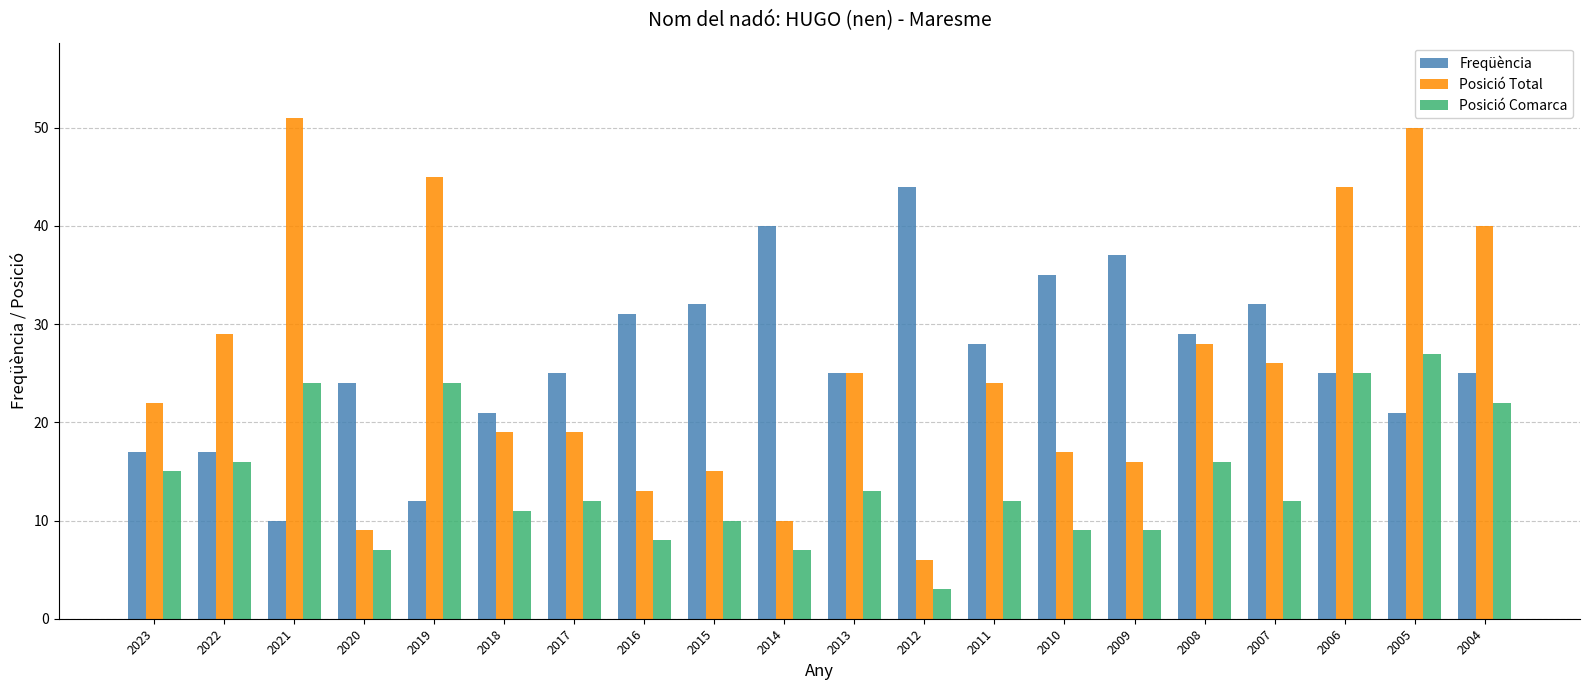

Does the chart contain any negative values?

No